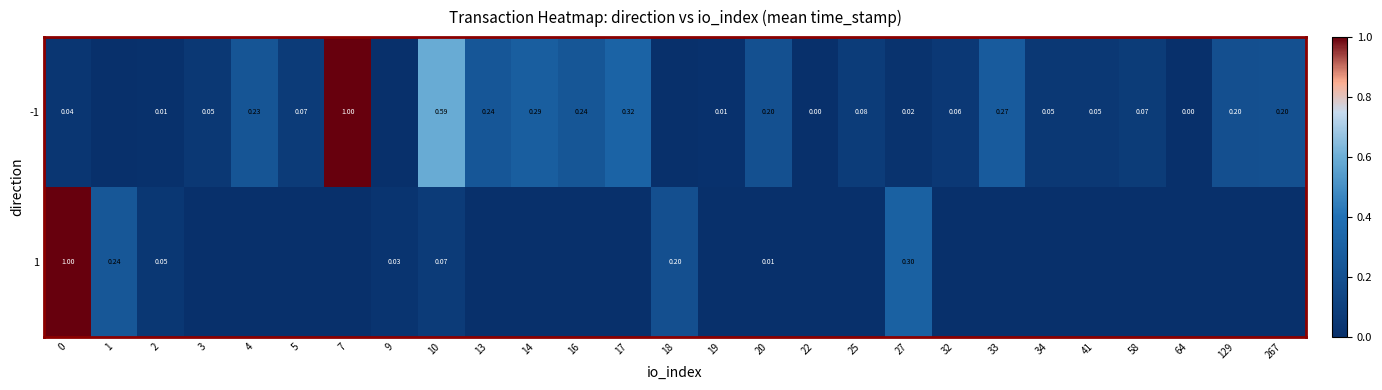

Is it true that 1 equals 0.1 at 2?

True